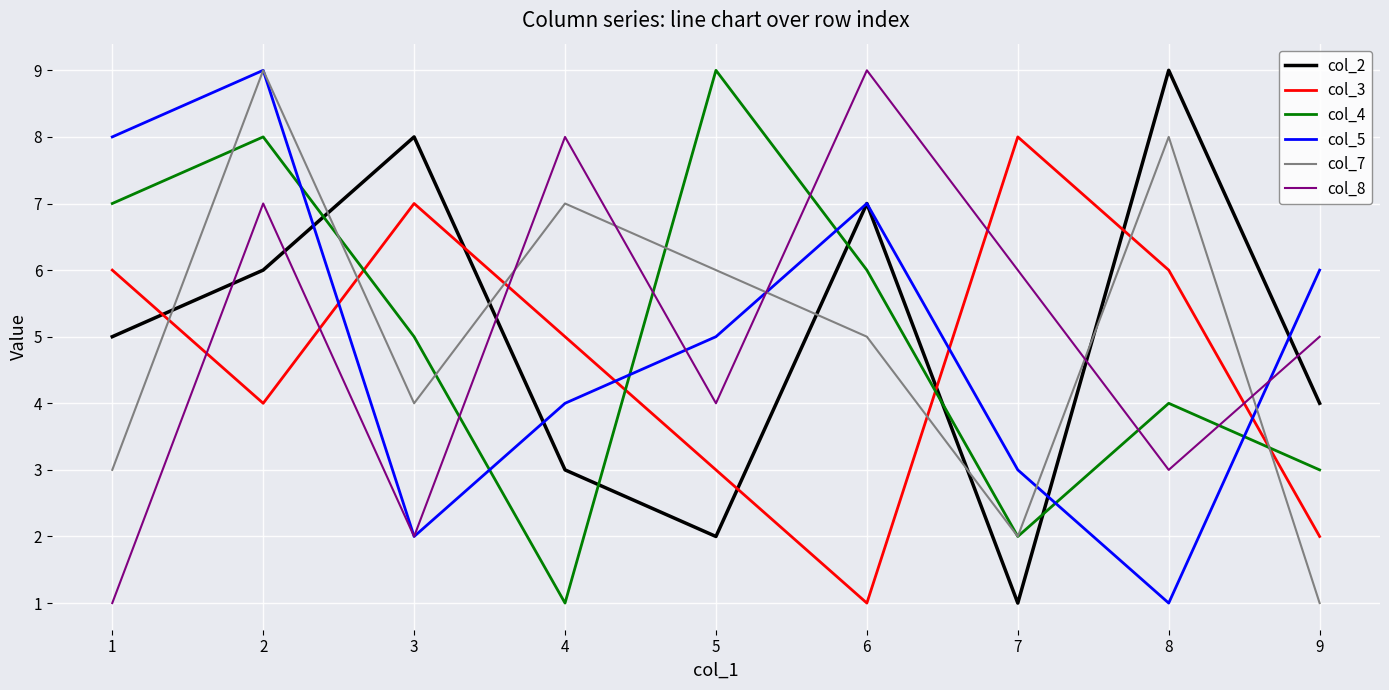

Rank the categories by col_5 value from lowest to highest.

8, 3, 7, 4, 5, 9, 6, 1, 2